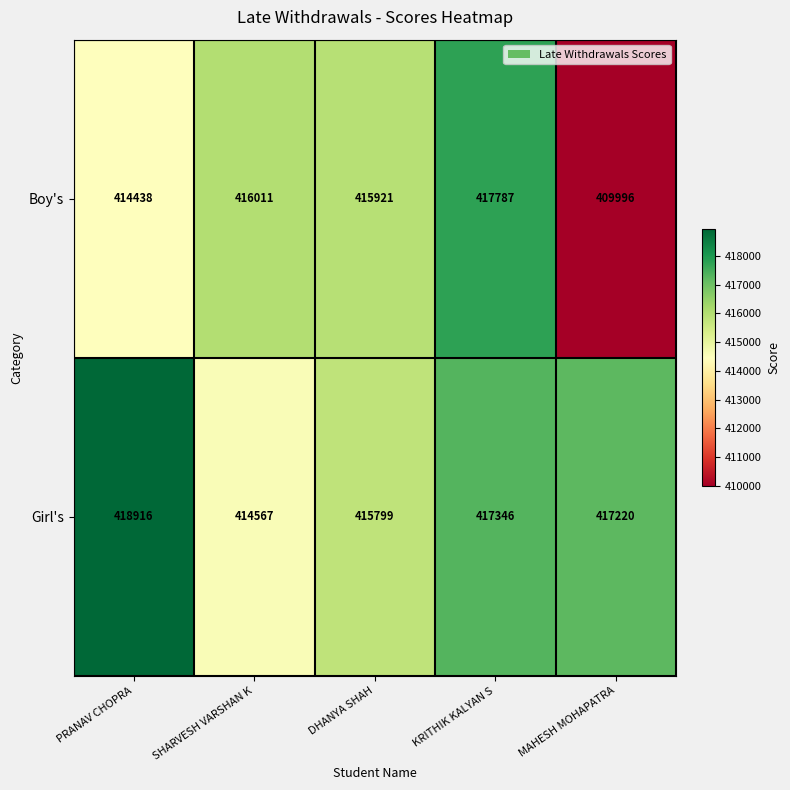

How many values in the Girl's series are below 417220?

2